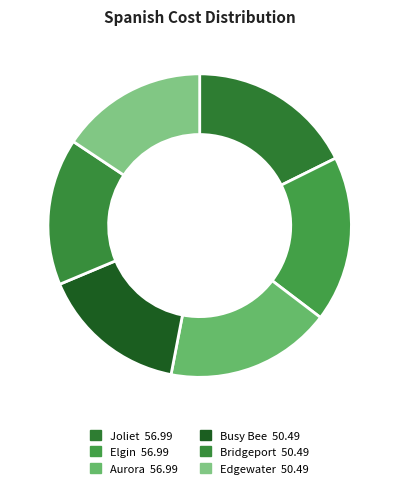

How many segments does this pie chart have?

6